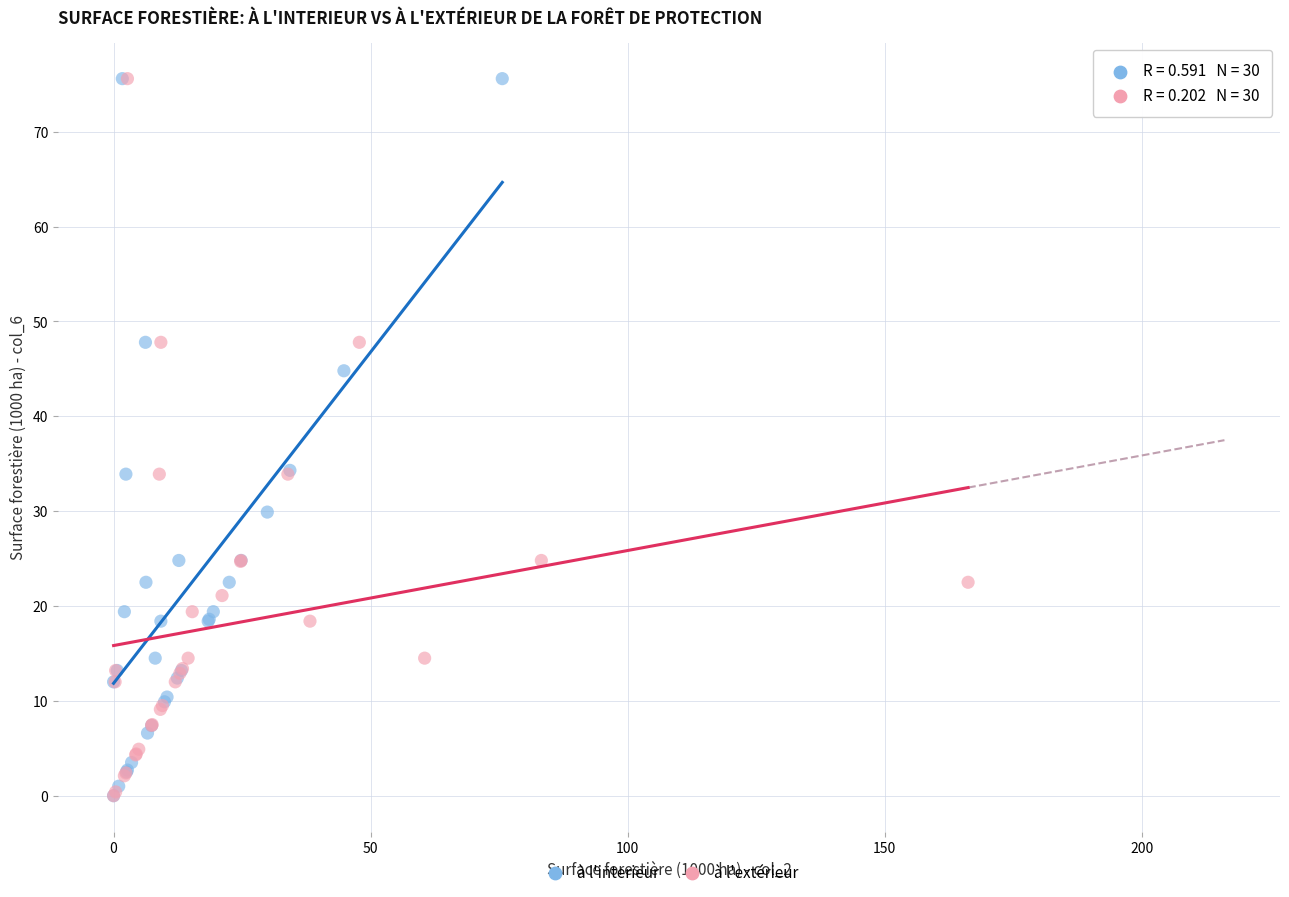

What are all the series names shown in the legend?

à l'interieur, à l'extérieur